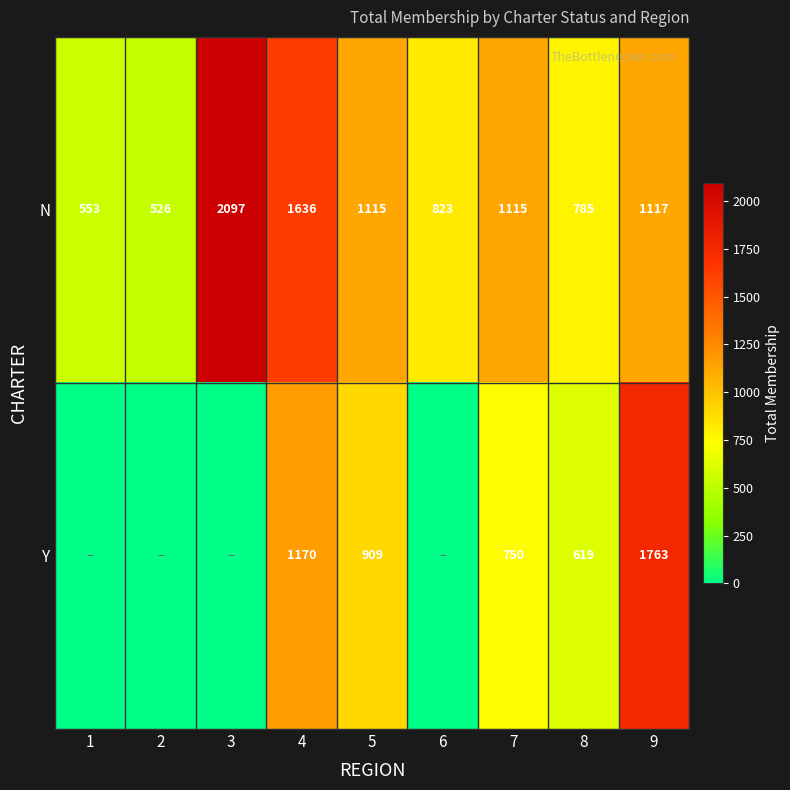

Rank the series at 7 from lowest to highest value.

Y, N